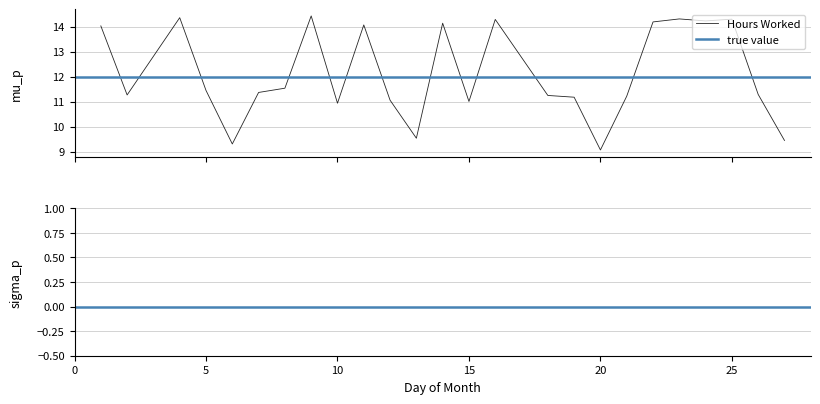

Count the number of categories in the chart.

25